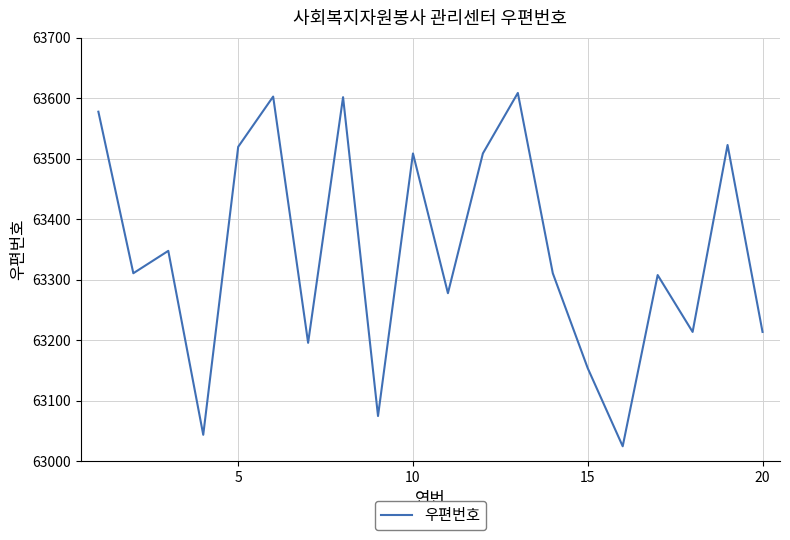

What is the greatest value displayed?

63609